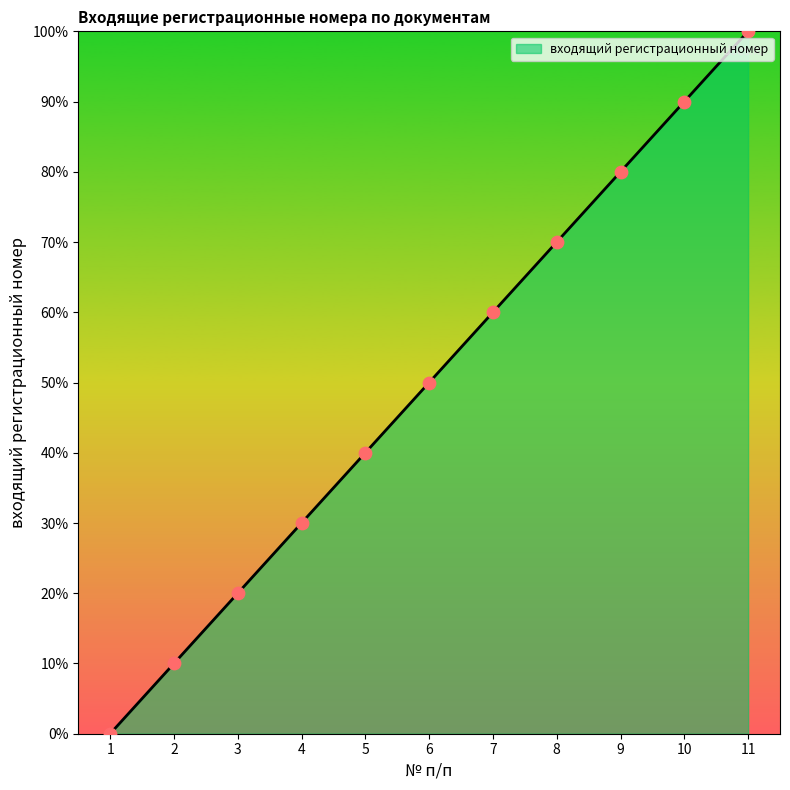

What is the change in value from 1 to 4?

+30